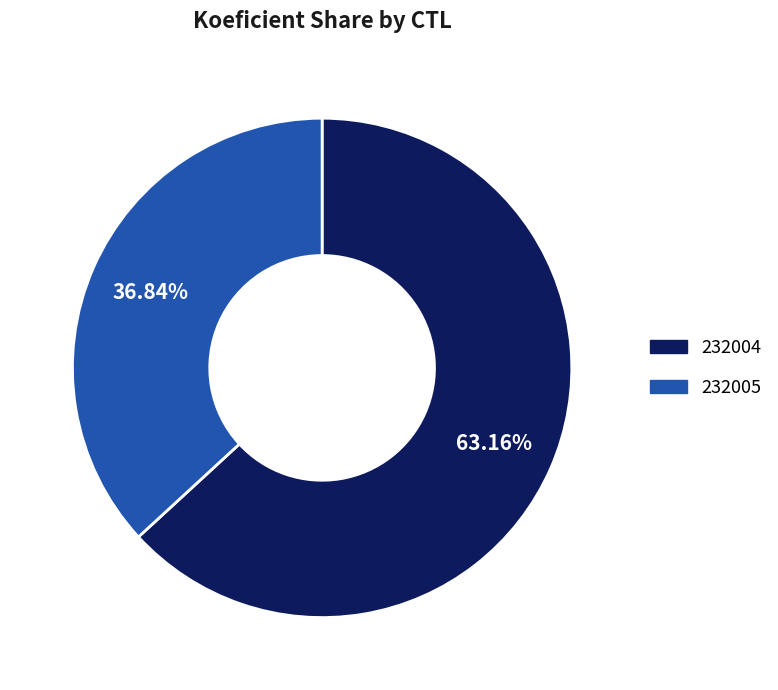

Which category has the biggest portion of the pie?

232004